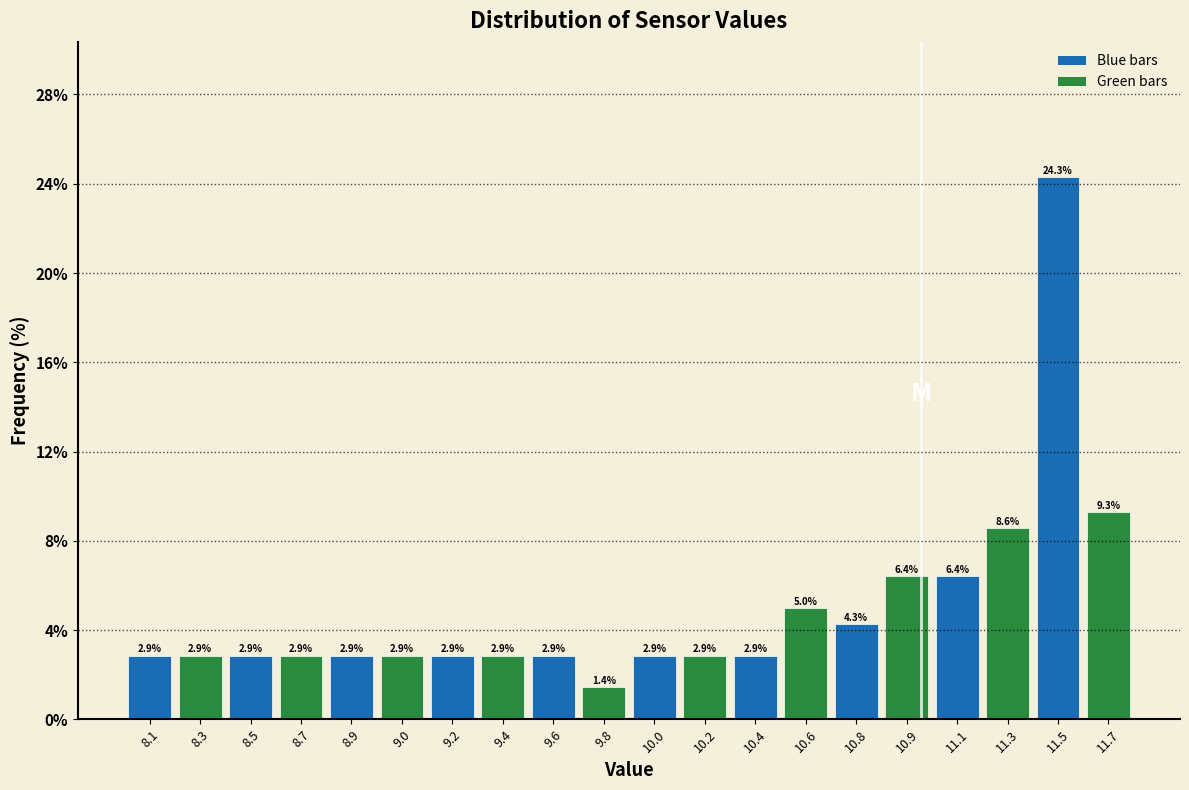

Reading left to right, extract all data points from this chart.

8.1=2.9	8.3=2.9	8.5=2.9	8.7=2.9	8.9=2.9	9.0=2.9	9.2=2.9	9.4=2.9	9.6=2.9	9.8=1.4	10.0=2.9	10.2=2.9	10.4=2.9	10.6=5.0	10.8=4.3	10.9=6.4	11.1=6.4	11.3=8.6	11.5=24.3	11.7=9.3